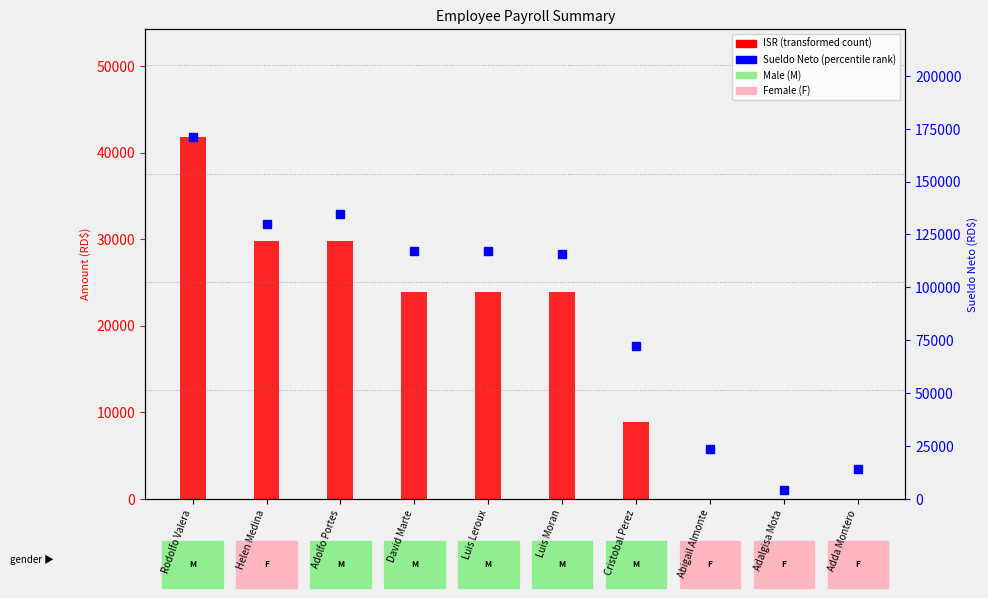

Which series has the largest Y range (max minus min)?

Sueldo Neto